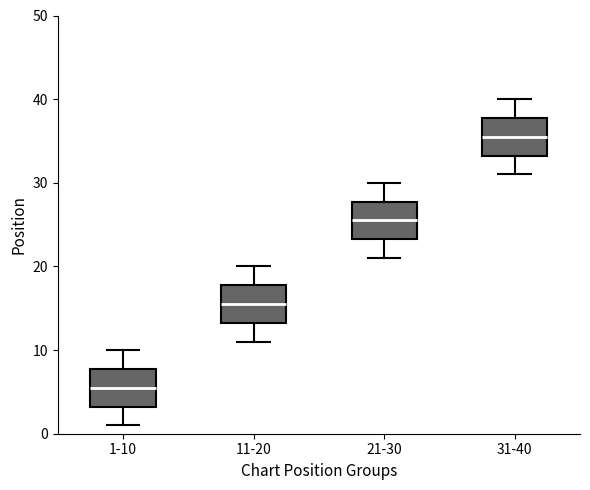

Reading left to right, read every box against the y-axis: the position of its median line, the range the box covers, and the ends of its whiskers. The values are not printed on the chart, so give them approximately, as read against the axis.

1-10: median 6, box 3 to 8, whiskers 1 to 10
11-20: median 16, box 13 to 18, whiskers 11 to 20
21-30: median 26, box 23 to 28, whiskers 21 to 30
31-40: median 36, box 33 to 38, whiskers 31 to 40